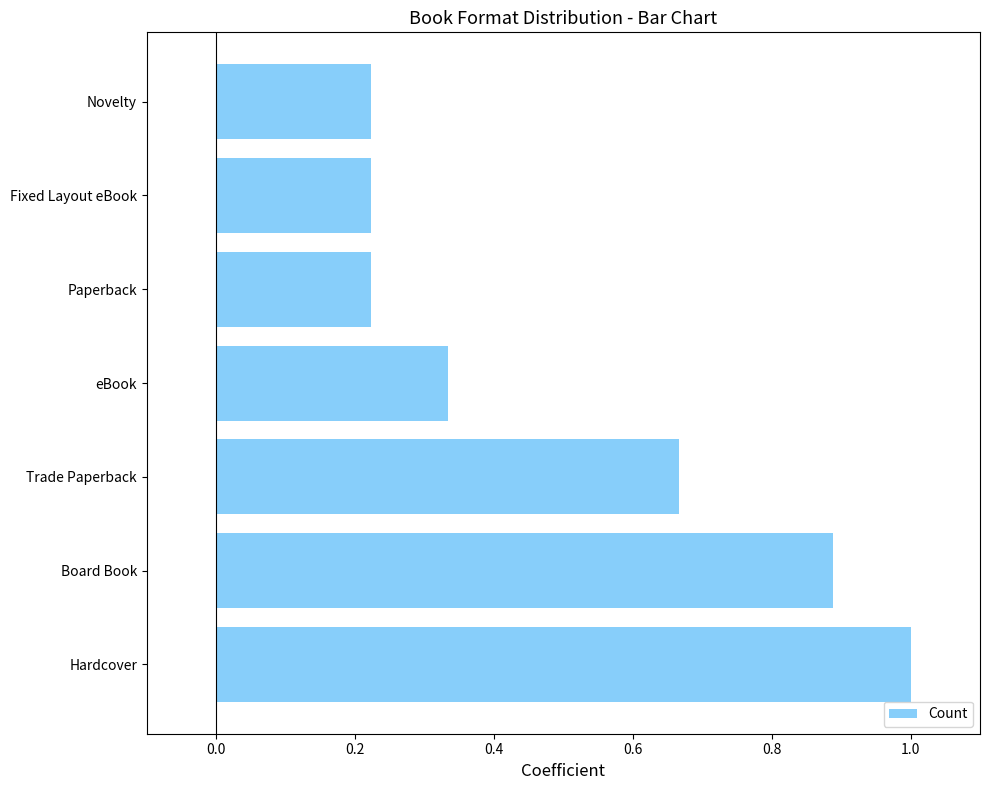

Which has a higher value, Trade Paperback or Fixed Layout eBook?

Trade Paperback